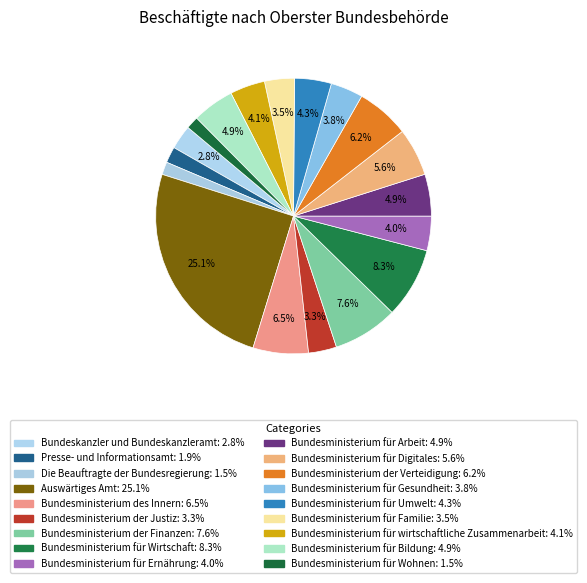

The Die Beauftragte der Bundesregierung slice represents 1% of the pie. True or false?

True